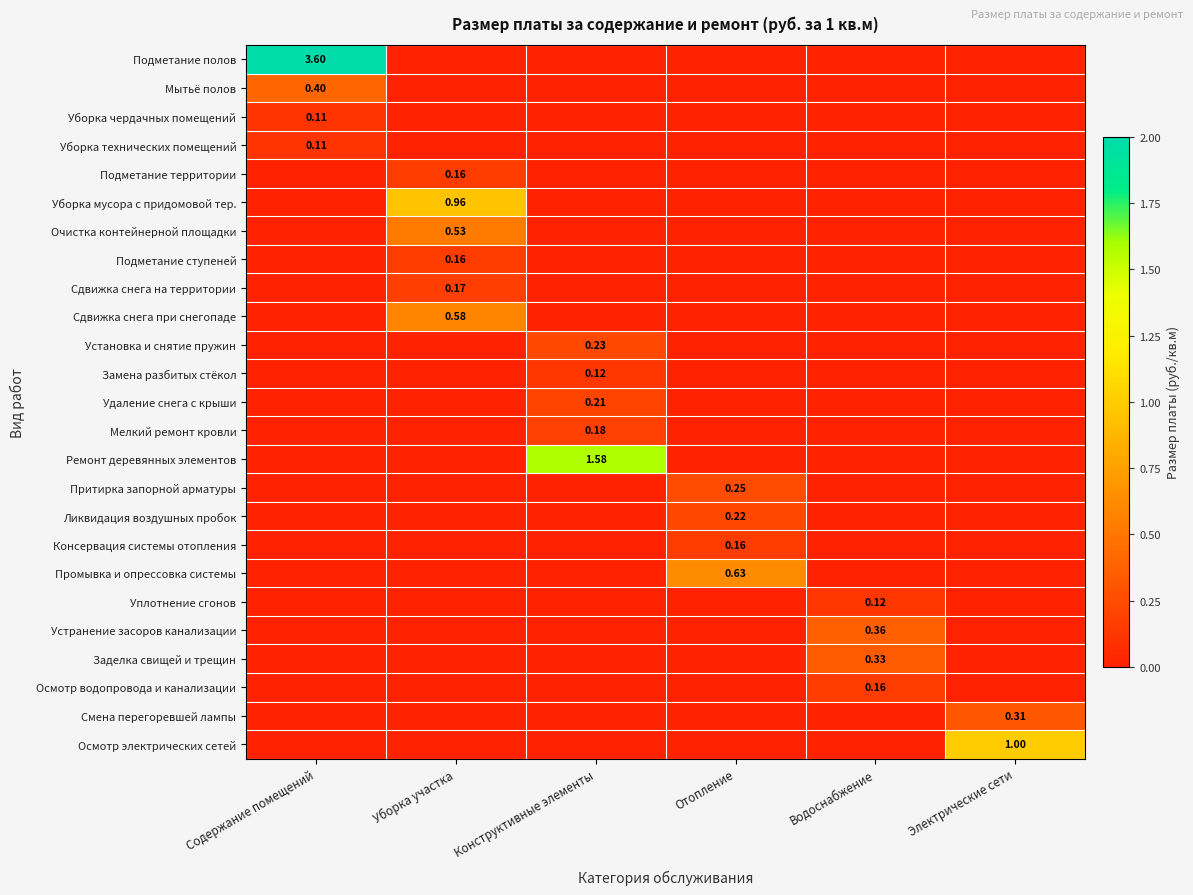

List the series in order of their peak value, lowest first.

Уборка чердачных помещений, Уборка технических помещений, Замена разбитых стёкол, Уплотнение сгонов, Подметание территории, Подметание ступеней, Консервация системы отопления, Осмотр водопровода и канализации, Сдвижка снега на территории, Мелкий ремонт кровли, Удаление снега с крыши, Ликвидация воздушных пробок, Установка и снятие пружин, Притирка запорной арматуры, Смена перегоревшей лампы, Заделка свищей и трещин, Устранение засоров канализации, Мытьё полов, Очистка контейнерной площадки, Сдвижка снега при снегопаде, Промывка и опрессовка системы, Уборка мусора с придомовой тер., Осмотр электрических сетей, Ремонт деревянных элементов, Подметание полов